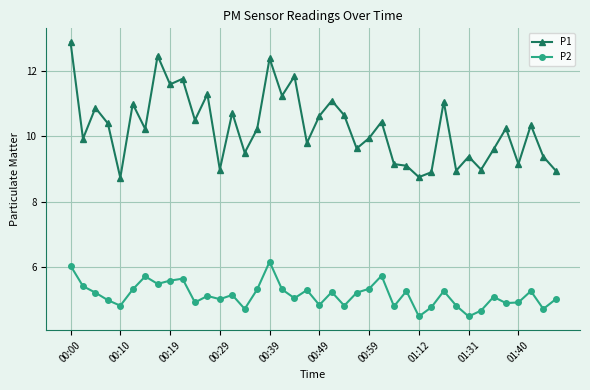

True or false: P2 and P1 cross at least once.

False